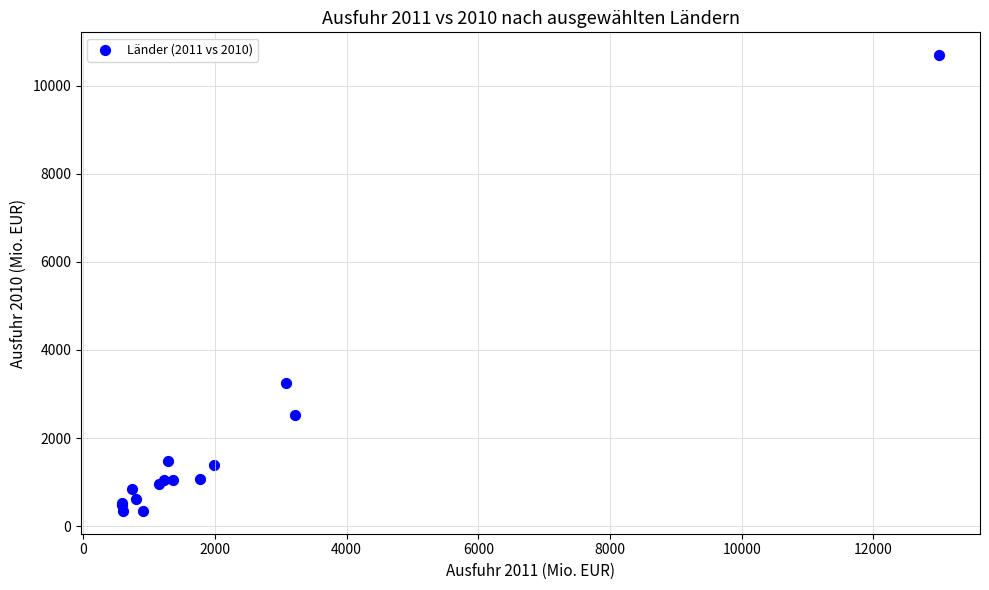

What Y value in the scatter plot is closest to 5520?

3248.7